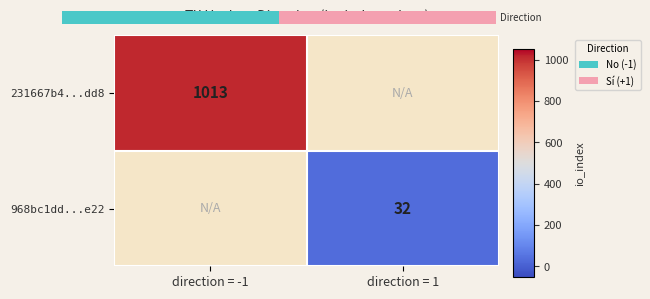

Is the value of 968bc1dd...e22 at direction = 1 greater than the value of 231667b4...dd8 at direction = -1?

No